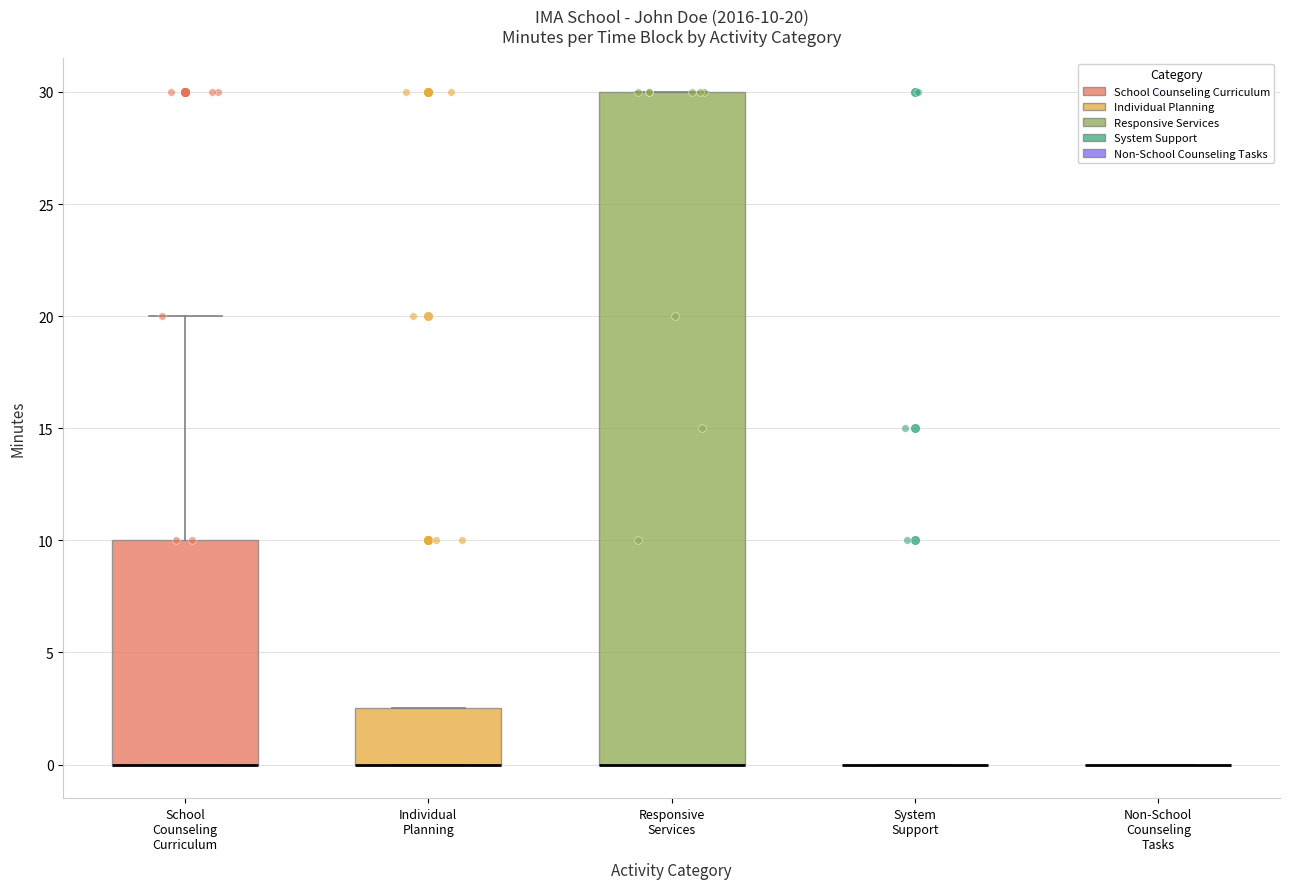

Comparing the boxes themselves (not the whiskers), which one is the tallest?

Responsive Services